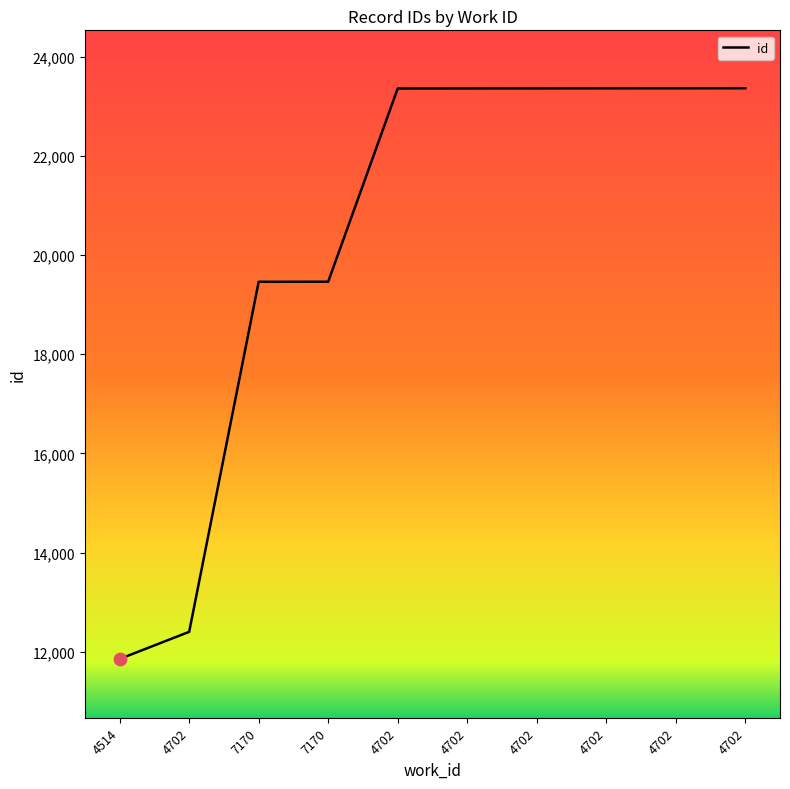

Which has a higher value, 7170 or 4702?

7170